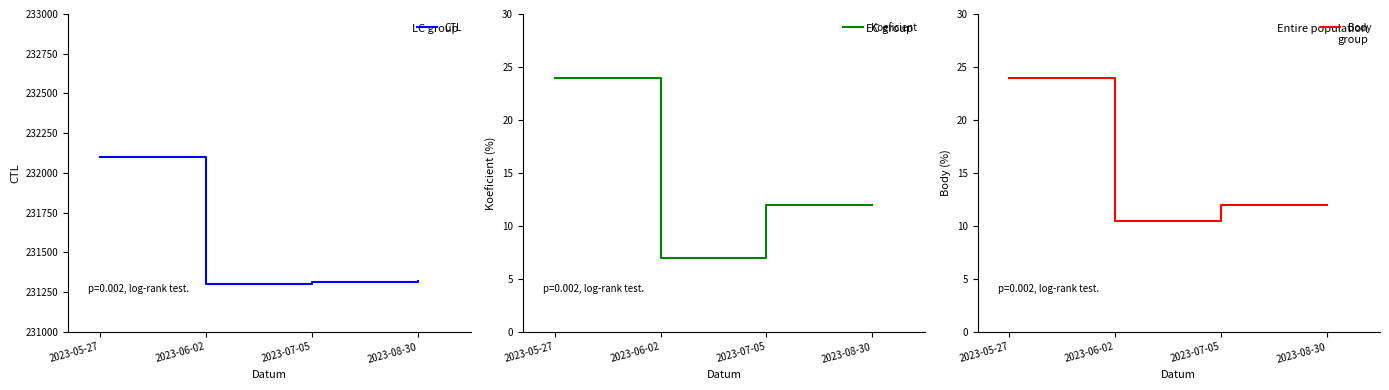

At which label does Koeficient reach its minimum?

2023-06-02